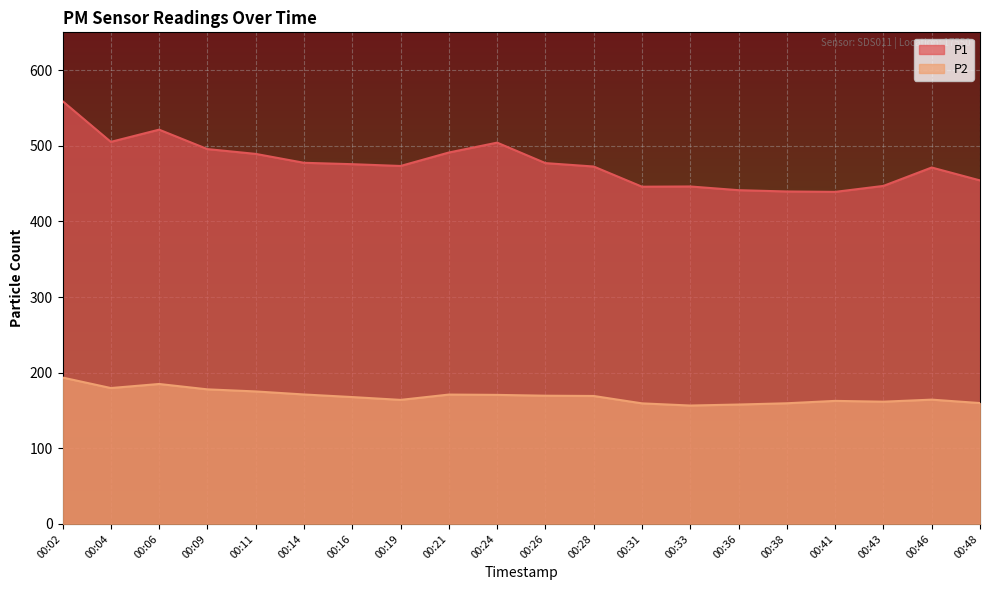

List the series in order of their overall mean, highest first.

P1, P2